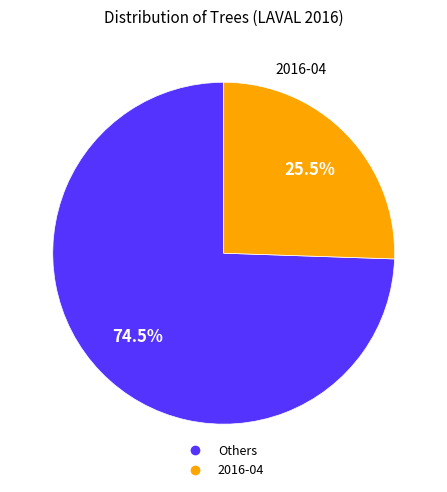

Count the number of slices in the pie.

2